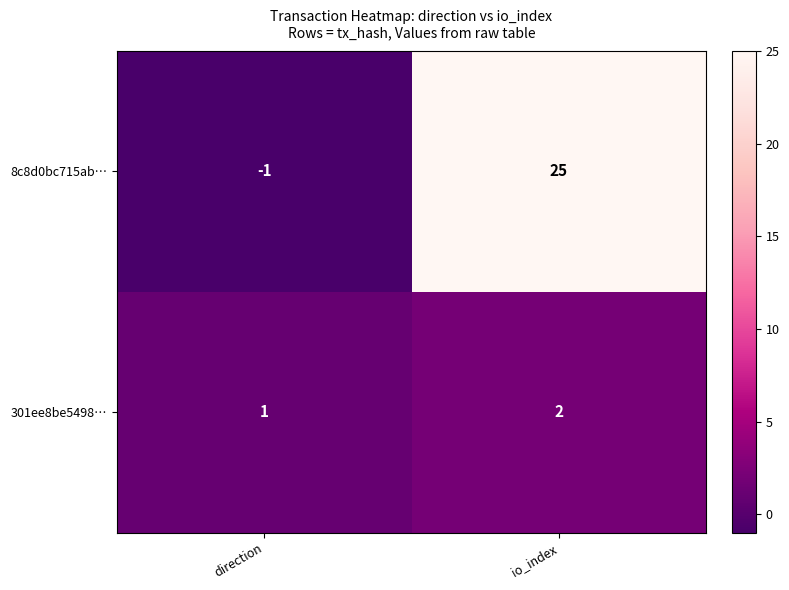

Which series changed the most between direction and io_index?

8c8d0bc715ab…